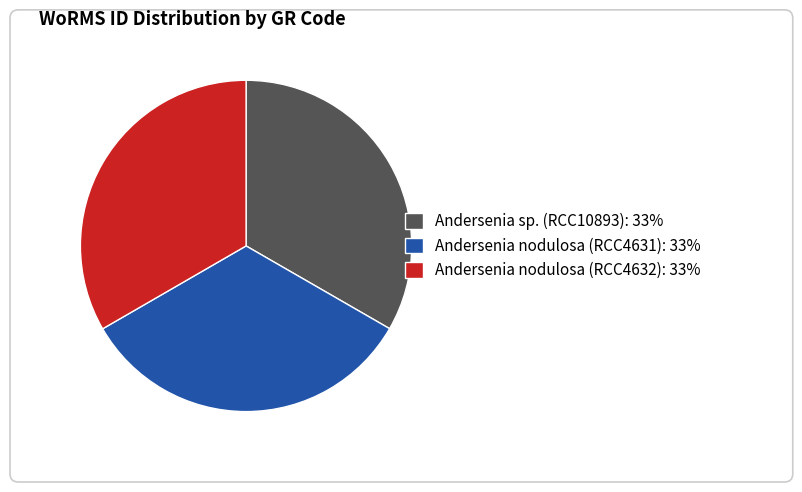

To the nearest percent, what percentage of the pie is Andersenia nodulosa (RCC4631)?

33%